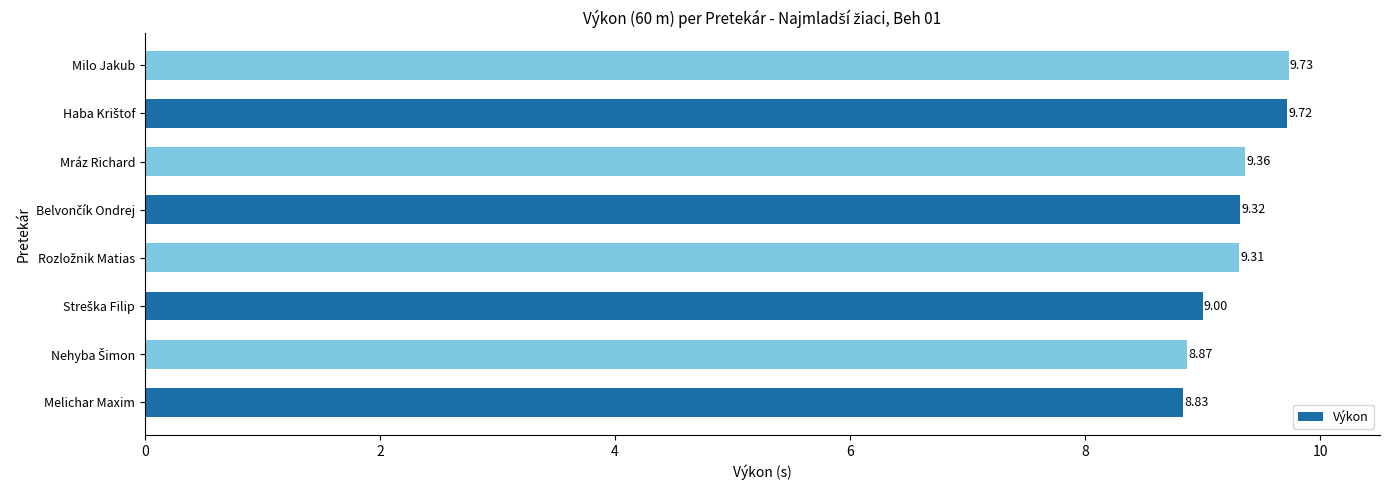

Which label corresponds to the largest value in the chart?

Milo Jakub